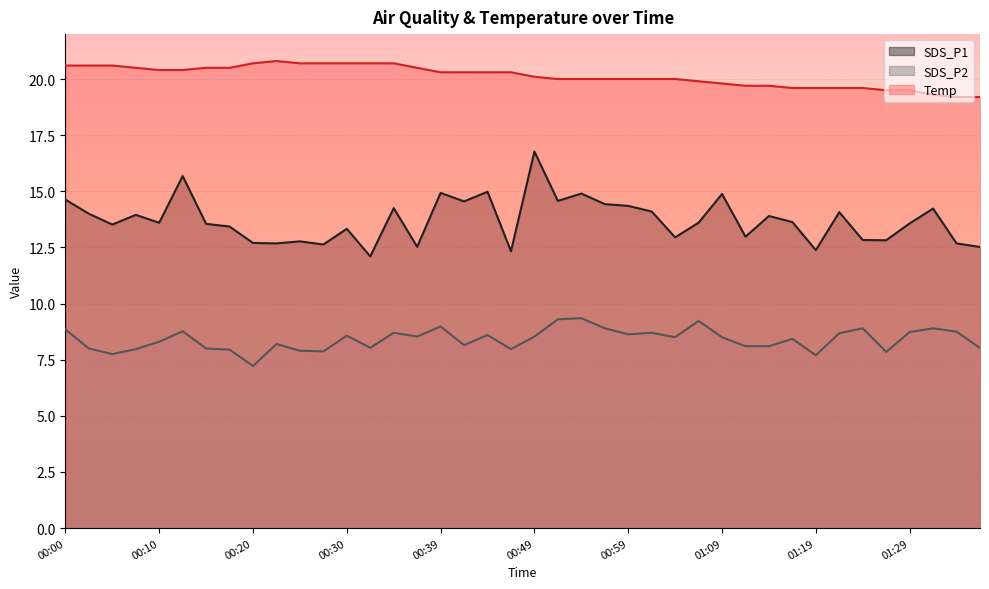

True or false: SDS_P1 and Temp cross at least once.

False